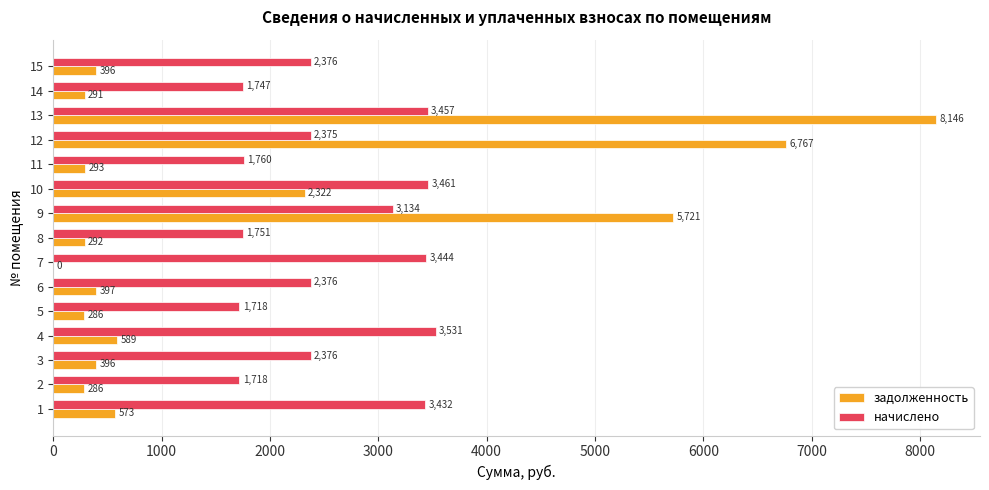

Where is задолженность nearest to the value 4072?

9